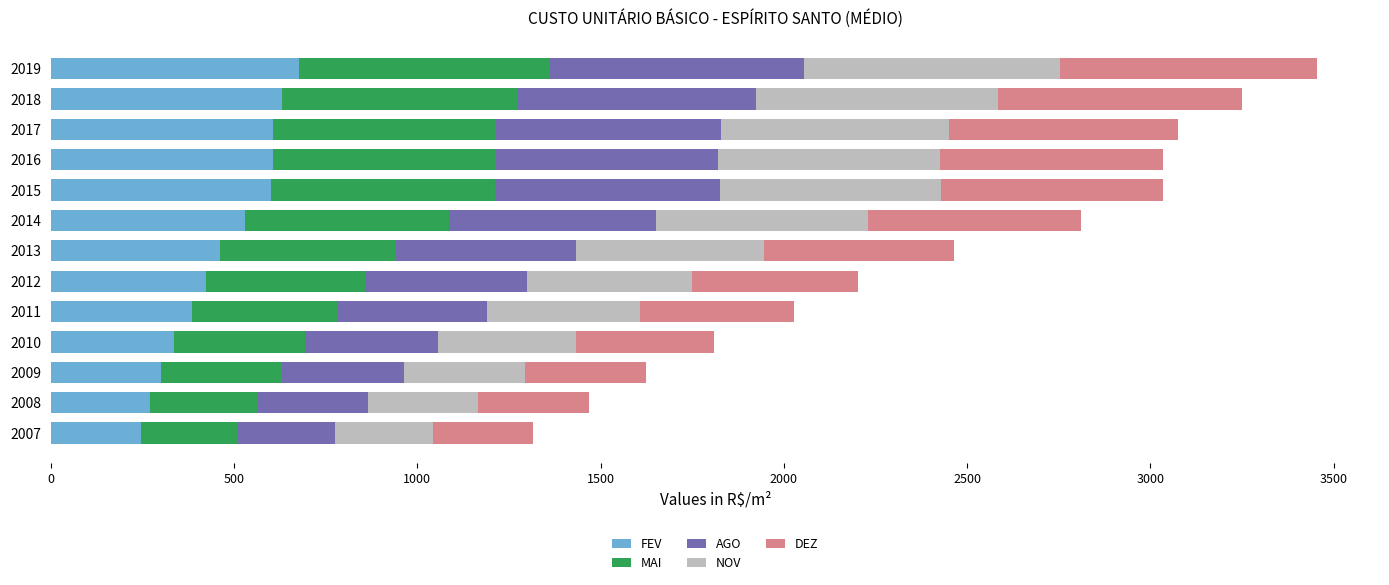

What is the difference between the maximum and minimum values in the FEV series?

430.2